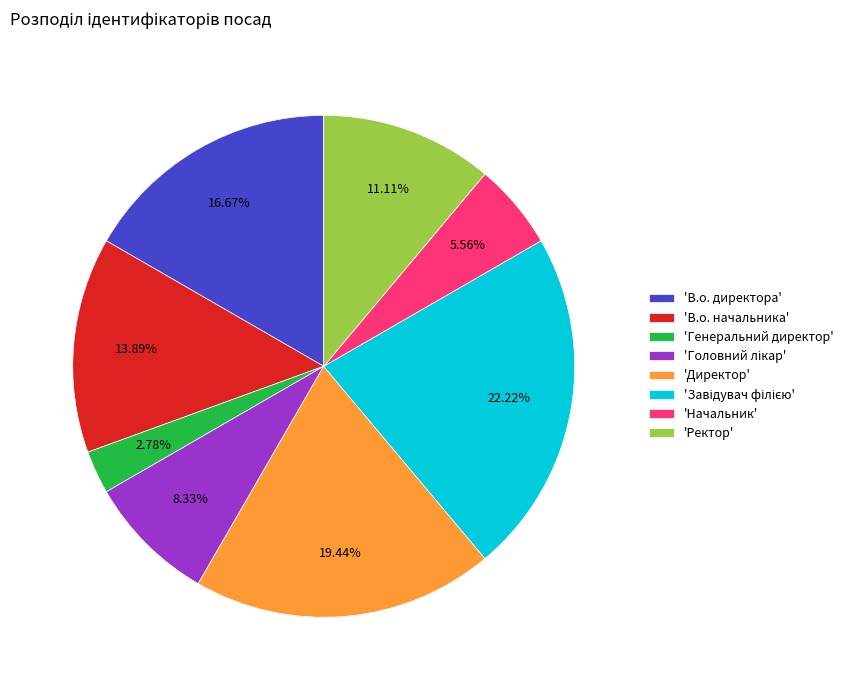

Is the sum of 'Начальник' and 'Директор' greater than half?

No